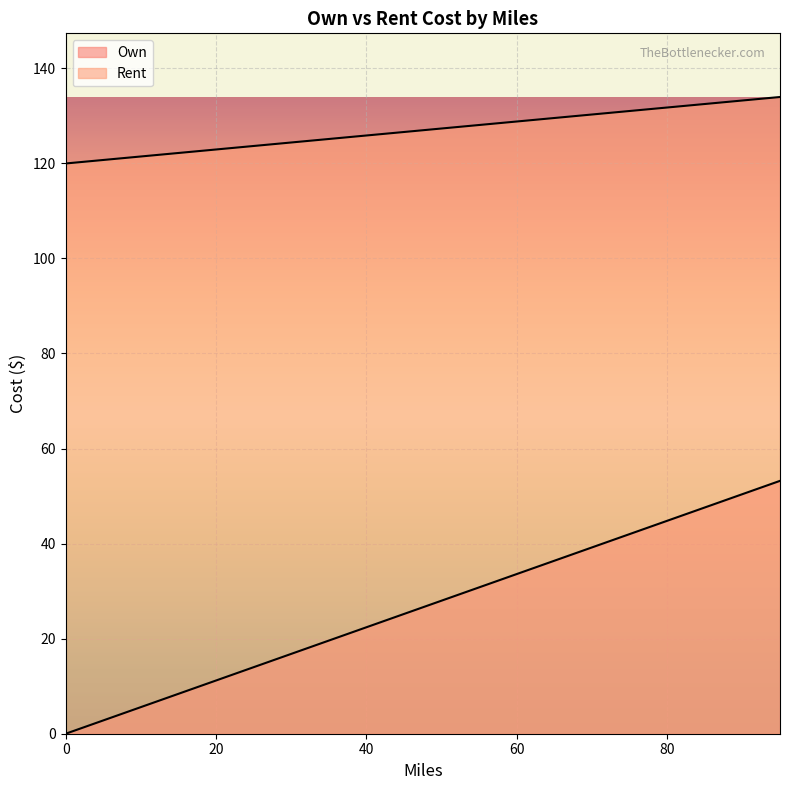

At which category is the sum across all series the highest?

95